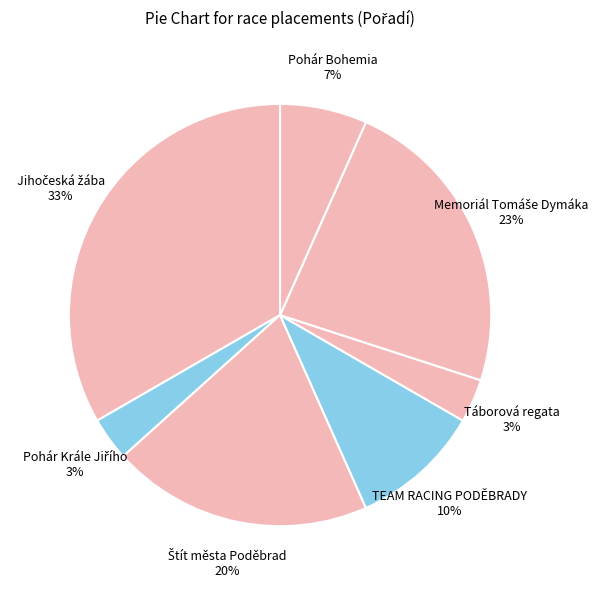

To the nearest percent, what is the average slice percentage?

14%